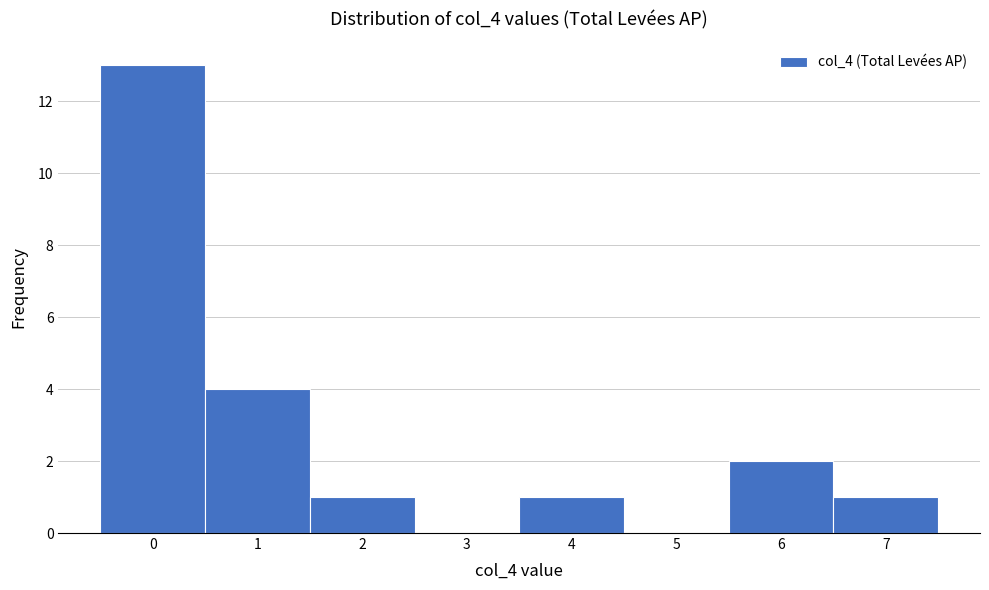

Over which range of the x-axis is the bar tallest?

-0.5 to 0.5